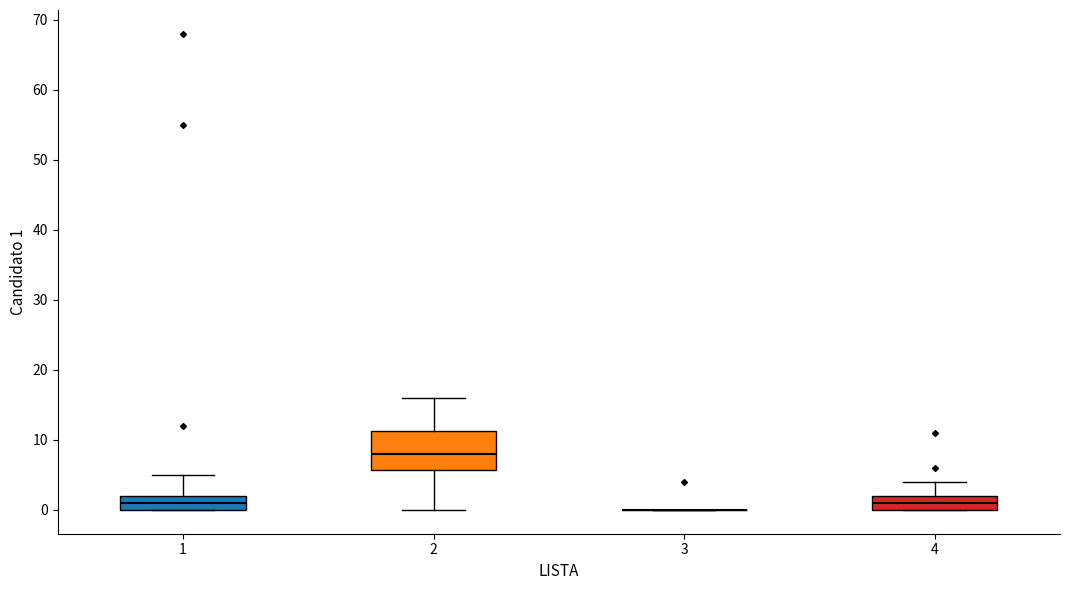

Reading left to right, transcribe this box plot: for each box, give where its median line is, the range the box spans, and where its two whiskers end, as read against the y-axis. The values are not printed on the chart, so give them approximately, as read against the axis.

1: median 1, box 0 to 2, whiskers 0 to 5
2: median 8, box 6 to 11, whiskers 0 to 16
3: box collapsed to a line at 0, whiskers 0 to 0
4: median 1, box 0 to 2, whiskers 0 to 4